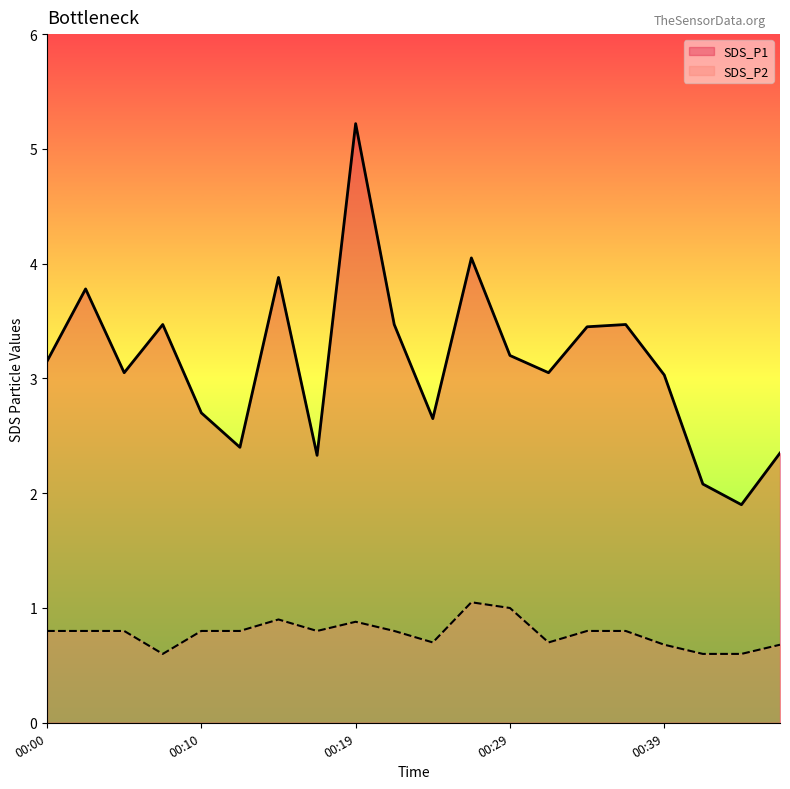

Which has a higher value, 17 or 14?

14